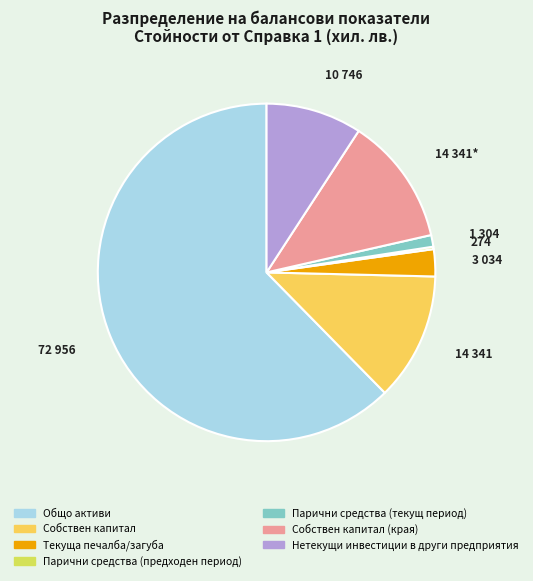

Approximately how many times larger is the value at Парични средства (текущ период) compared to Собствен капитал (края)?

0.1